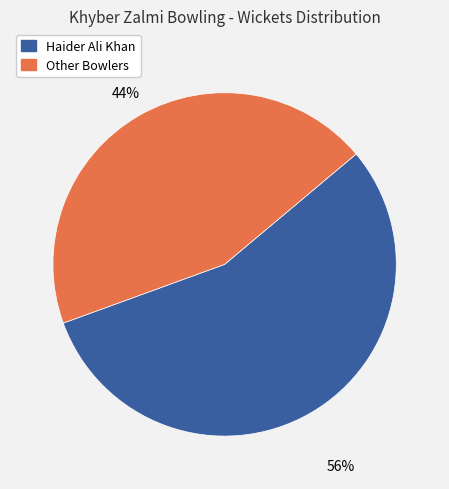

Is there any slice that represents more than half of the pie?

Yes